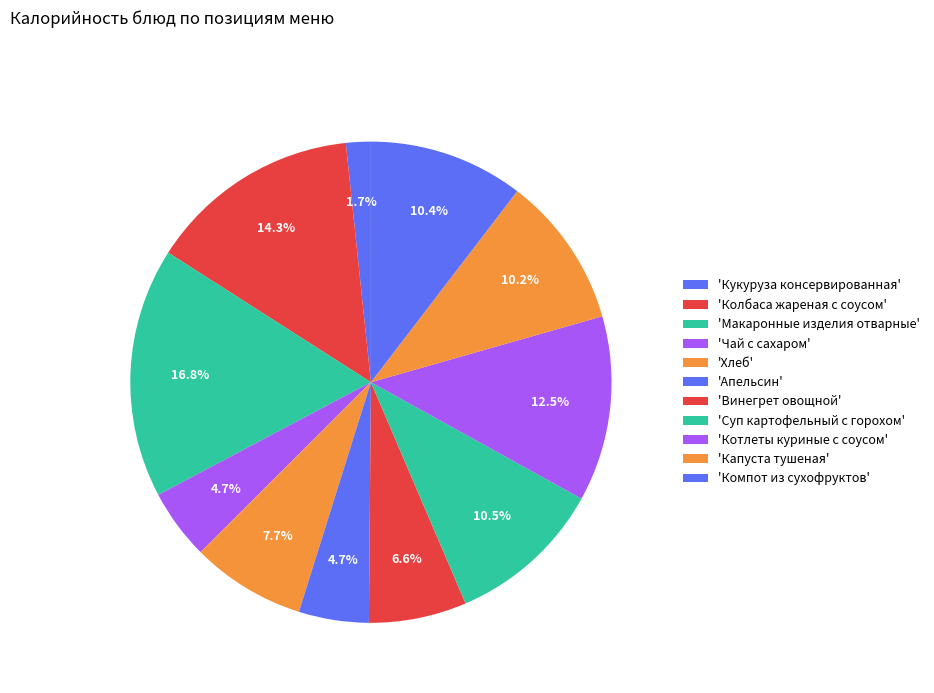

How many segments does this pie chart have?

11